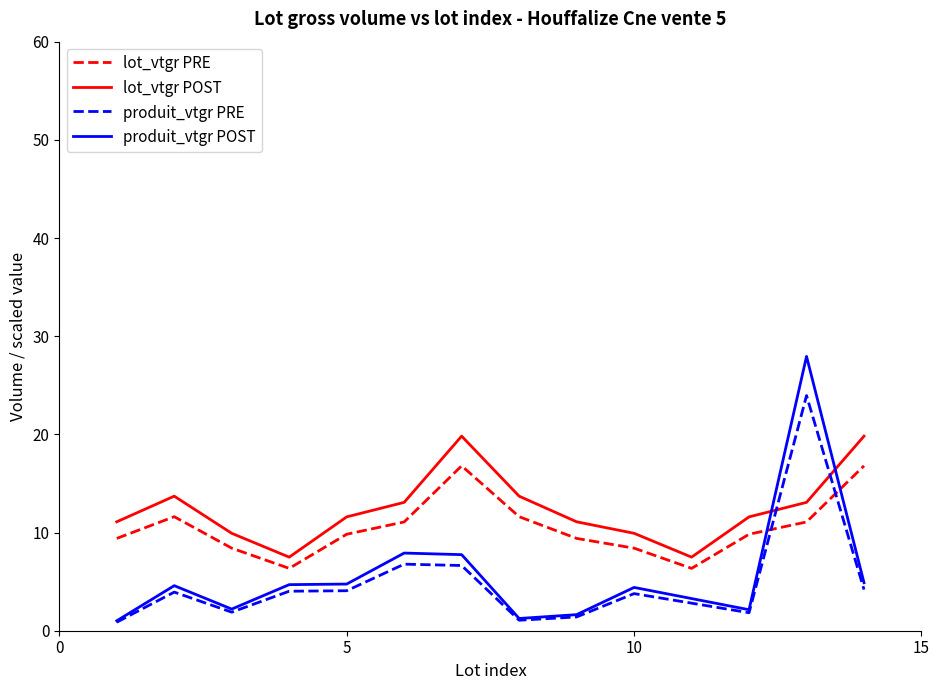

How many intersections are there between lot_vtgr PRE and produit_vtgr PRE?

2